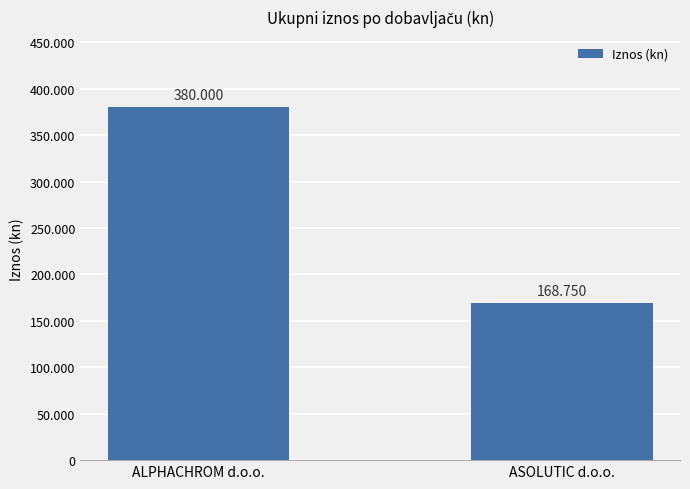

What is the difference between the values at ASOLUTIC d.o.o. and ALPHACHROM d.o.o.?

211250